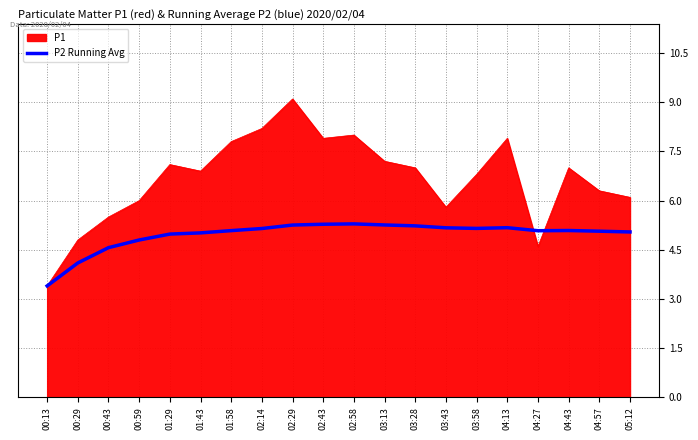

What is the difference between the highest and lowest values at 03:28?

1.8